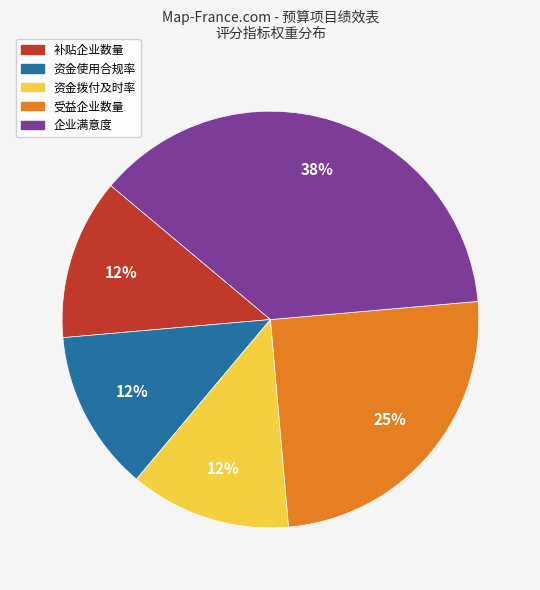

Which slice is the largest?

企业满意度